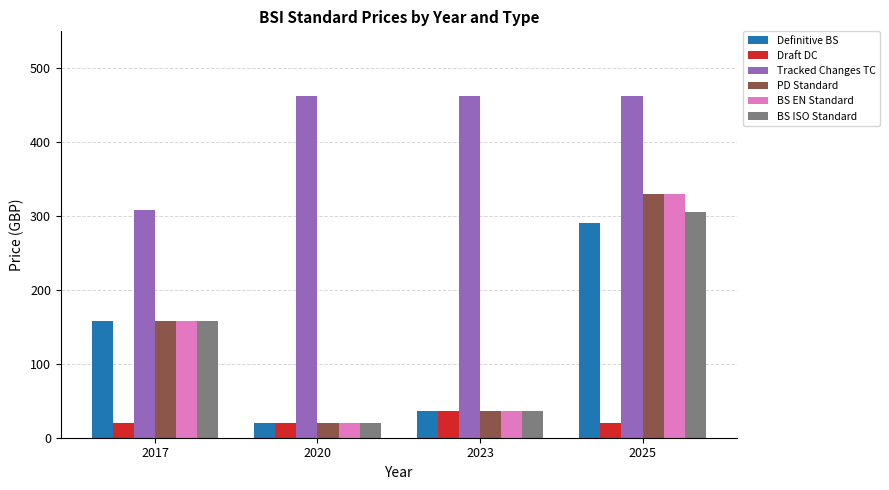

Rank the categories by BS ISO Standard value from highest to lowest.

2025, 2017, 2023, 2020